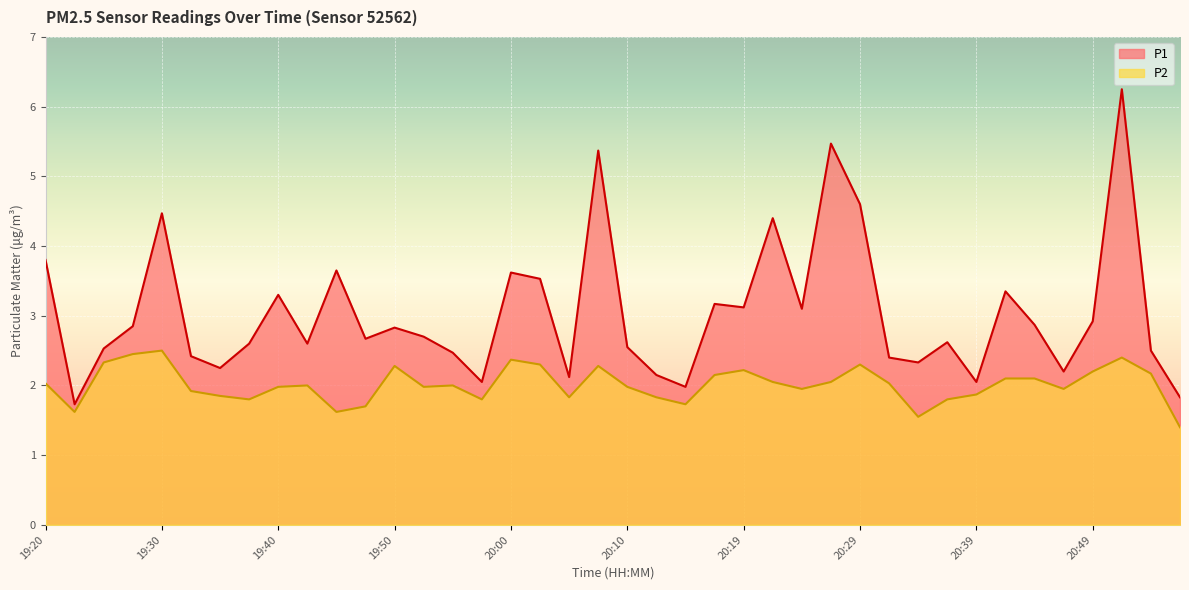

In P2, how many points are lower than both neighbors (excluding endpoints)?

10